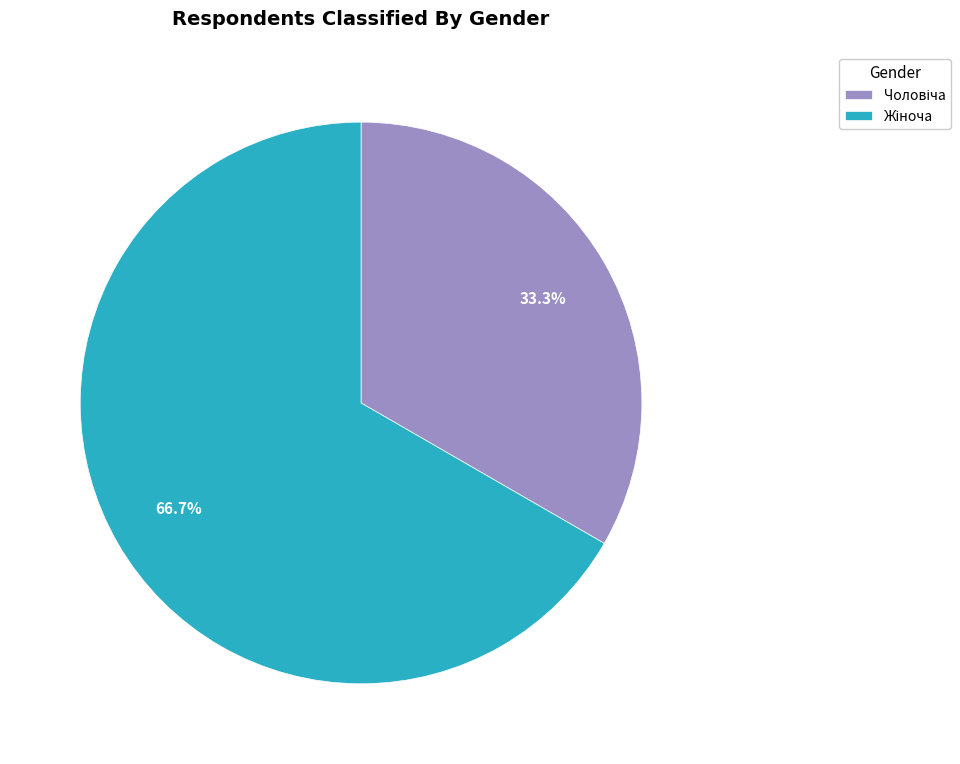

Which category has the smallest portion of the pie?

Чоловіча